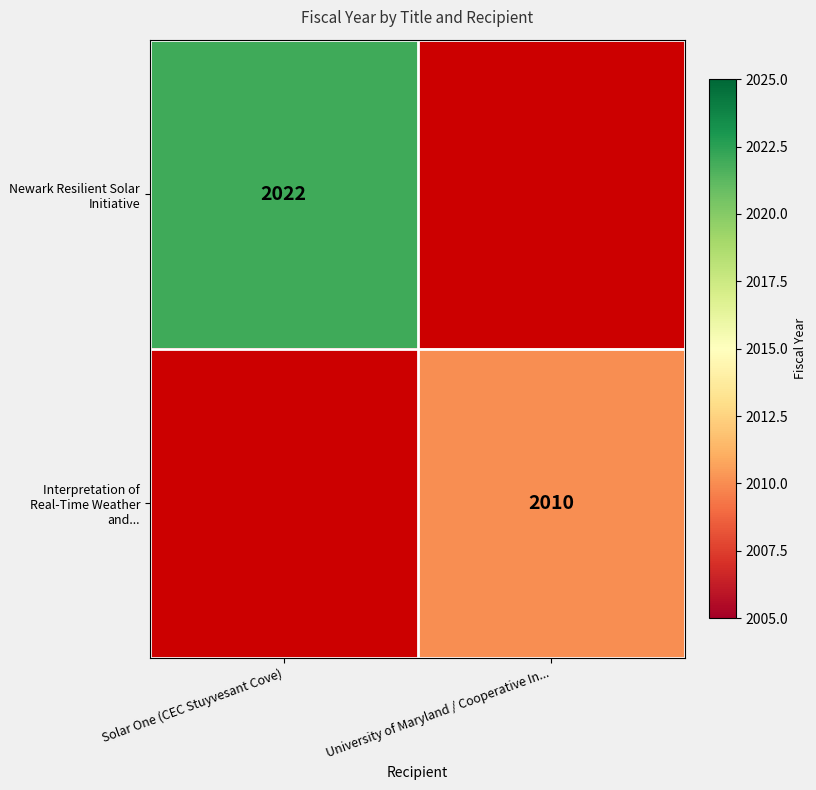

The Newark Resilient Solar Initiative series shows 2022 at Solar One (CEC Stuyvesant Cove). True or false?

True